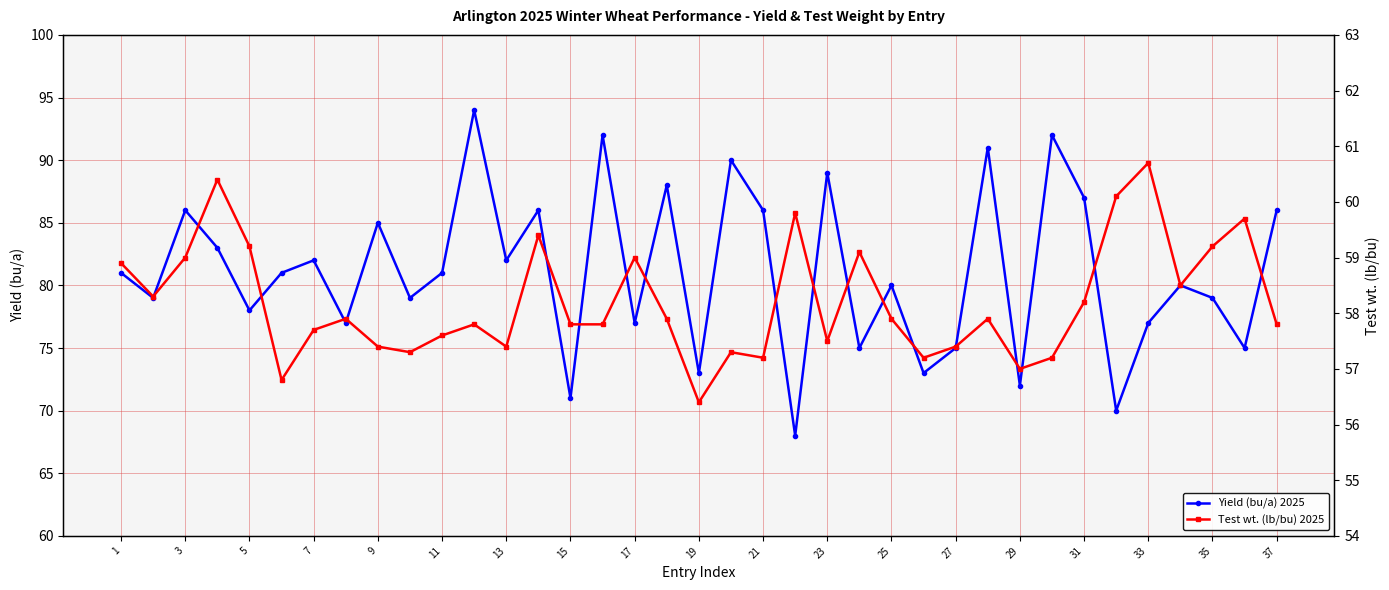

What is the highest value of the Yield (bu/a) 2025 series?

94